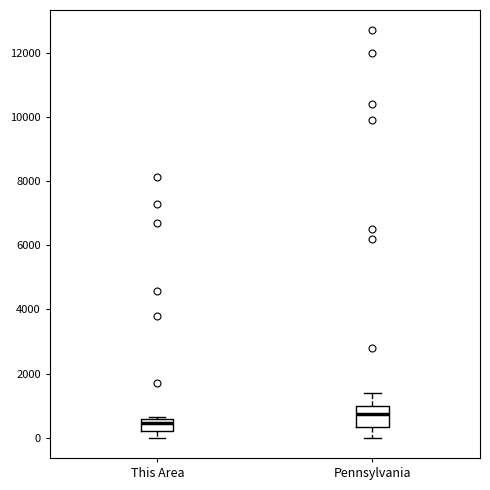

Reading left to right, read every box against the y-axis: the position of its median line, the range the box covers, and the ends of its whiskers. The values are not printed on the chart, so give them approximately, as read against the axis.

This Area: median 400, box 200 to 600, whiskers 0 to 600 (just above the box's upper edge)
Pennsylvania: median 800, box 400 to 1000, whiskers 0 to 1400